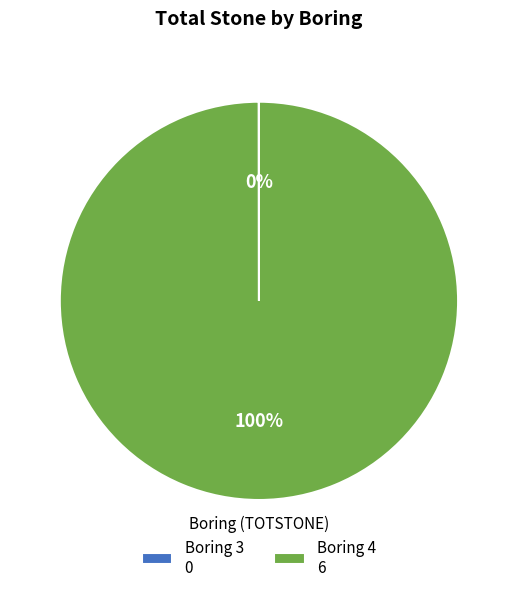

To the nearest percent, what is the difference between the largest and smallest slice percentages?

100%